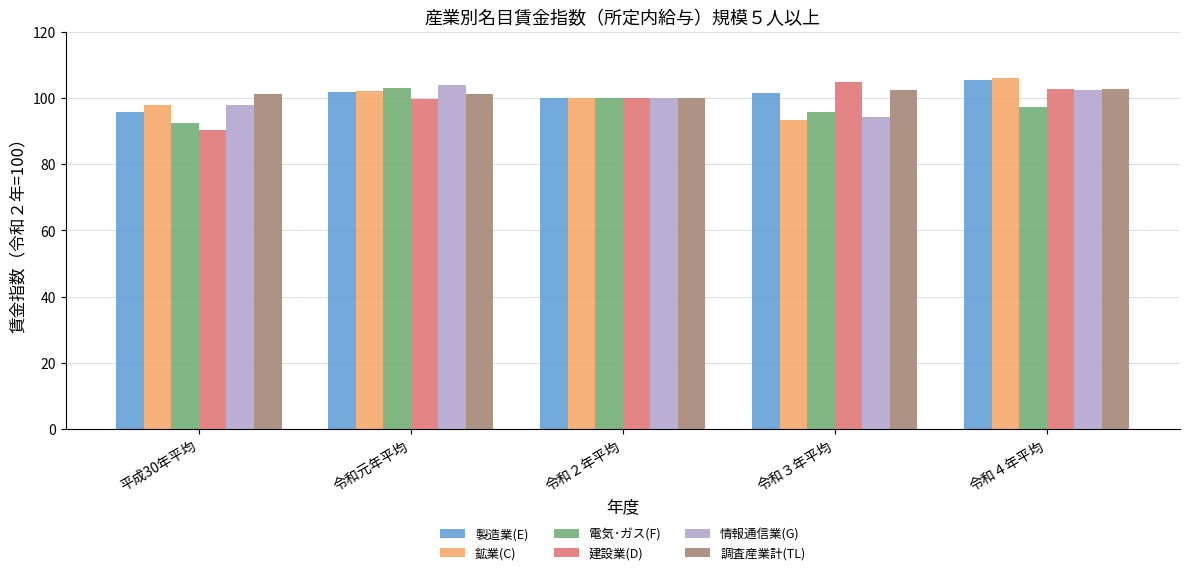

What is the maximum value shown in the chart?

106.1